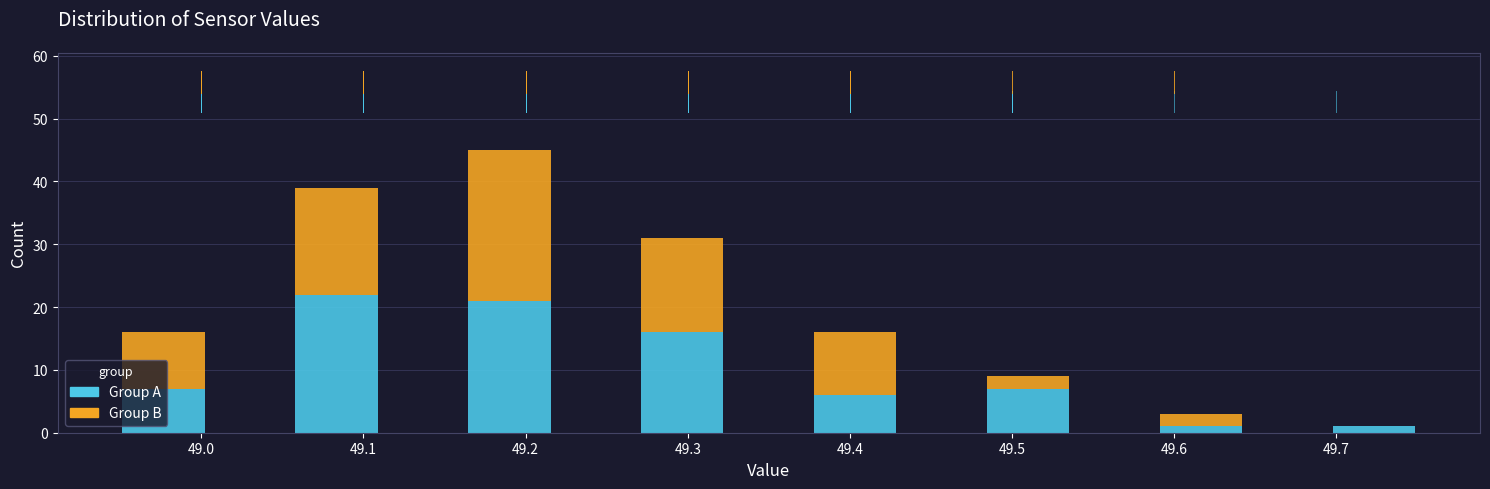

Reading left to right, list every stacked bar in this chart as the range it spans on the x-axis followed by its total height. Neither the bar edges nor the heights are printed on the chart, so give them approximately, as read against the axes.

48.95 to 49.00: 16
49.00 to 49.06: 0
49.06 to 49.11: 39
49.11 to 49.16: 0
49.16 to 49.22: 45
49.22 to 49.27: 0
49.27 to 49.32: 31
49.32 to 49.38: 0
49.38 to 49.43: 16
49.43 to 49.48: 0
49.48 to 49.54: 9
49.54 to 49.59: 0
49.59 to 49.64: 3
49.64 to 49.70: 0
49.70 to 49.75: 1